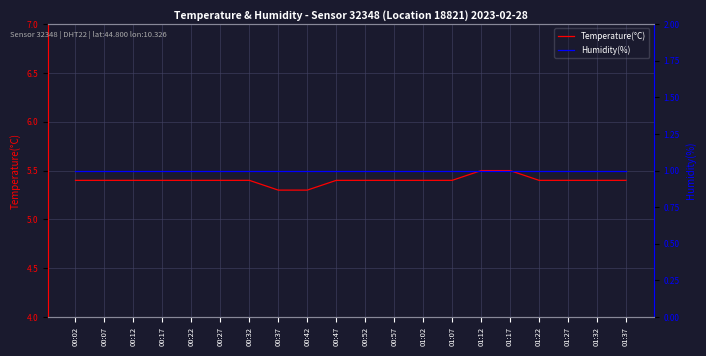

True or false: Temperature(°C) and Humidity(%) cross at least once.

False